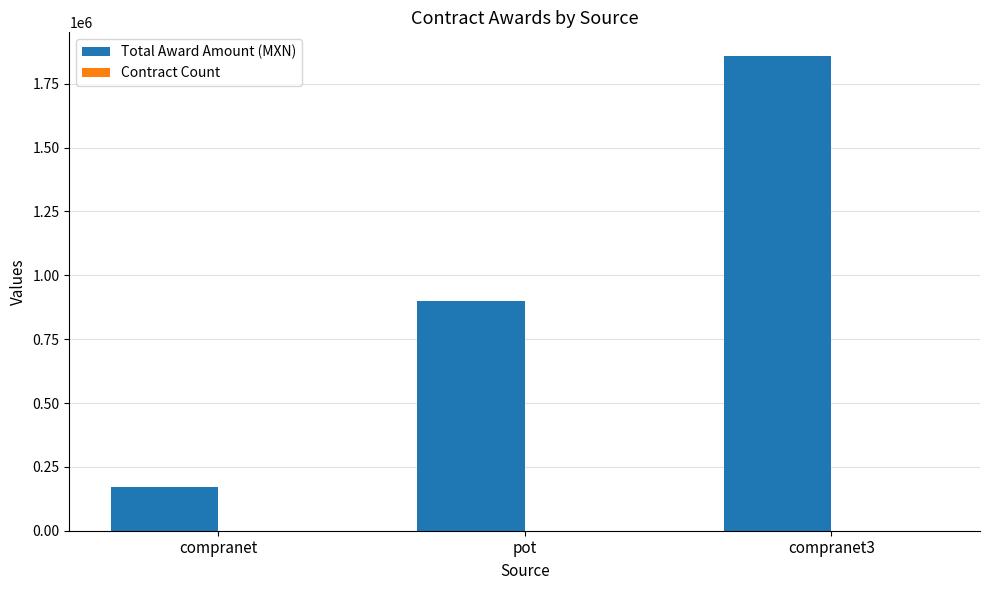

Read the Total Award Amount (MXN) value at compranet3.

1858320.9